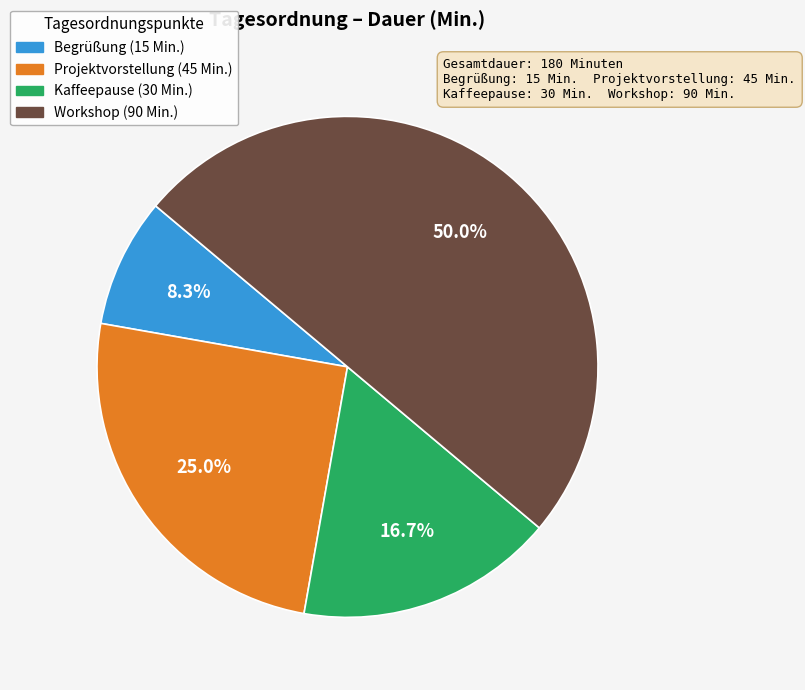

To the nearest percent, what percentage of the pie is Begrüßung?

8%